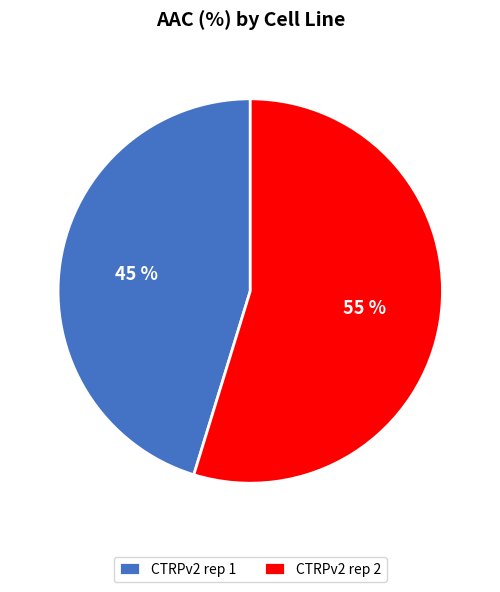

Is CTRPv2 rep 1 the majority of the pie?

No